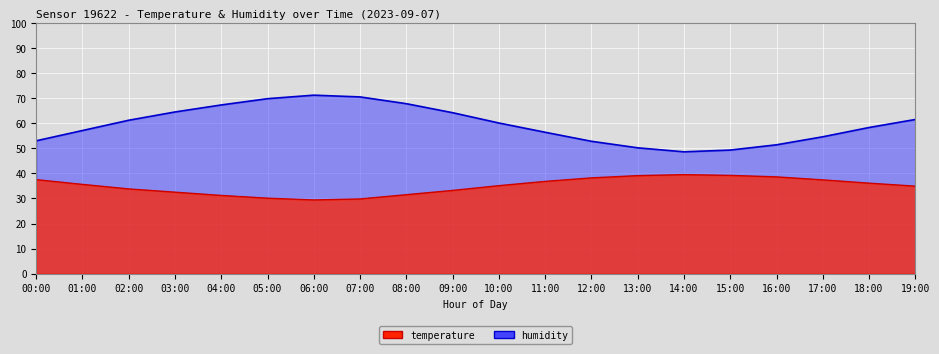

True or false: temperature and humidity cross at least once.

False